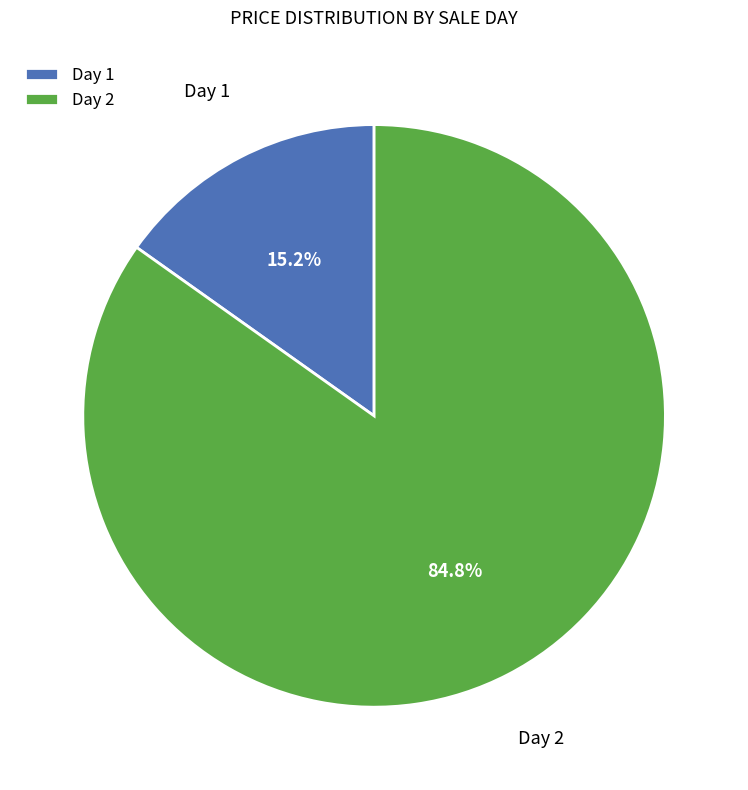

Does Day 1 account for over 50% of the chart?

No